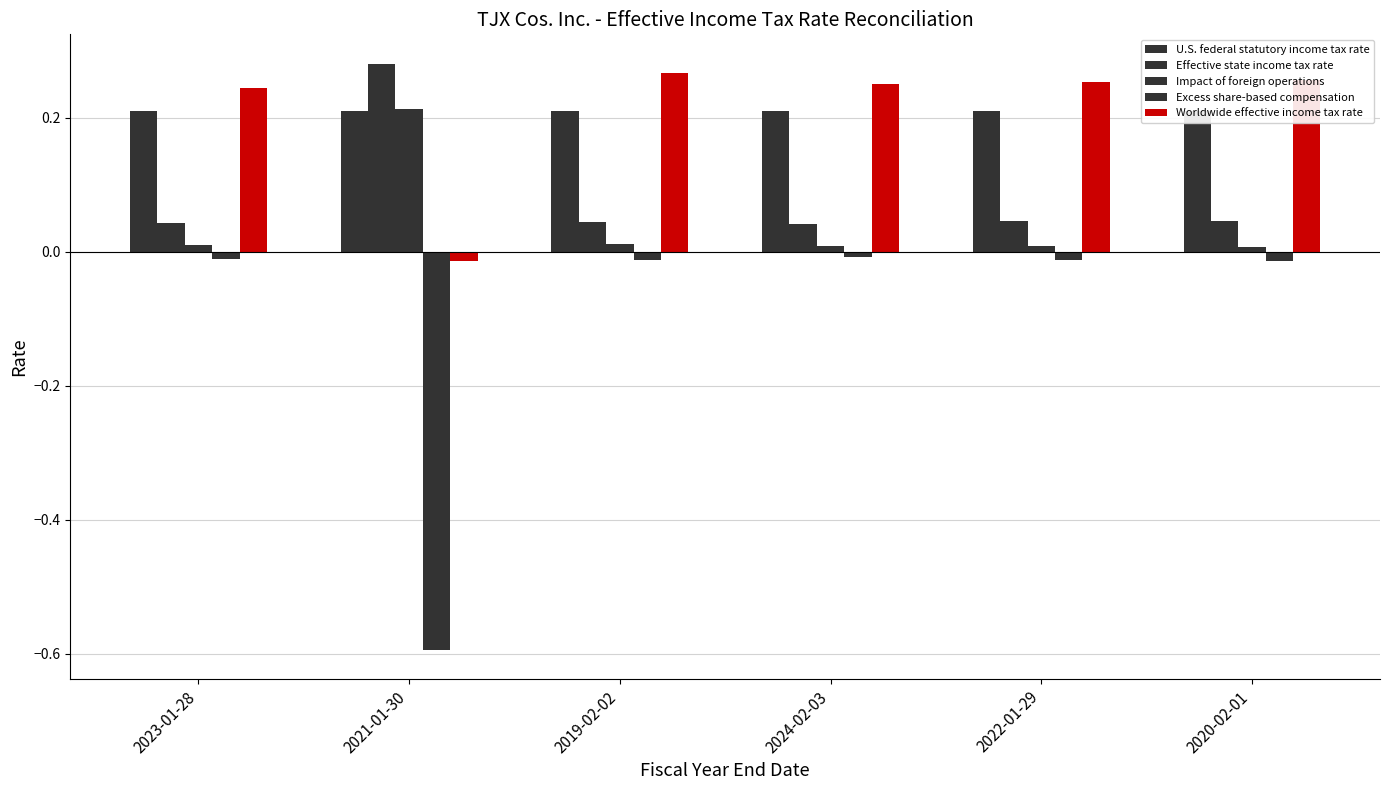

Which series has the largest range (max minus min)?

Excess share-based compensation